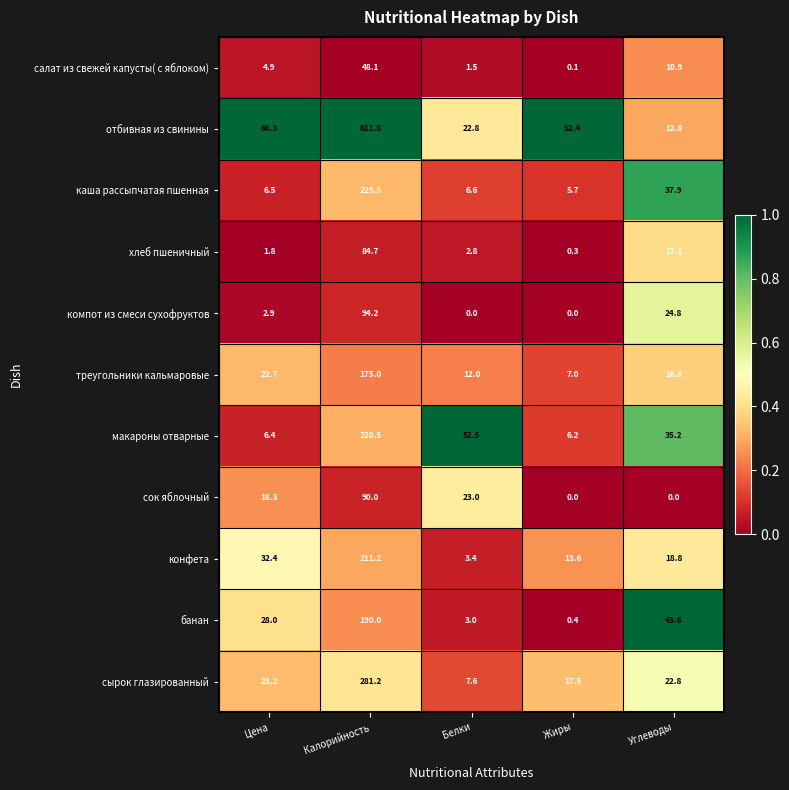

The сырок глазированный series shows 5.9 at Углеводы. True or false?

False